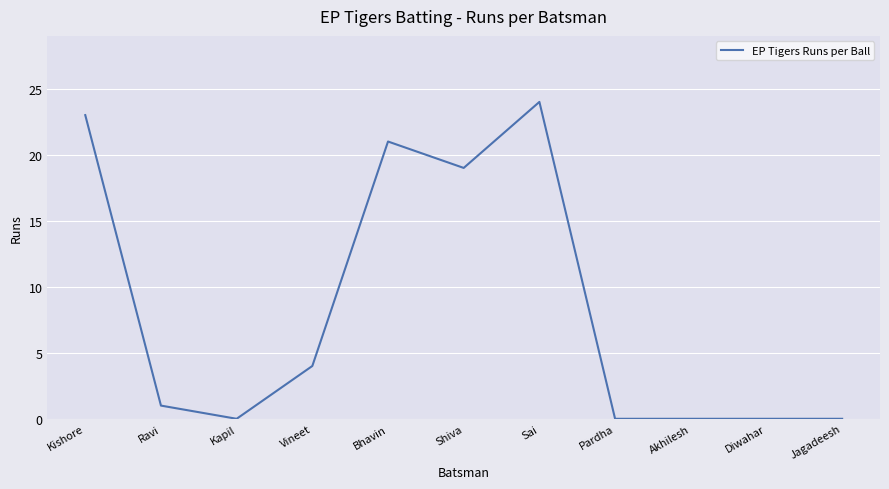

What is the greatest value displayed?

24